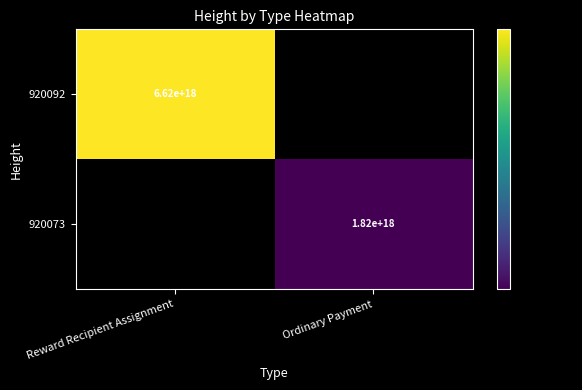

The value of 920092 at Reward Recipient Assignment is 10590533461121363968.0. True or false?

False